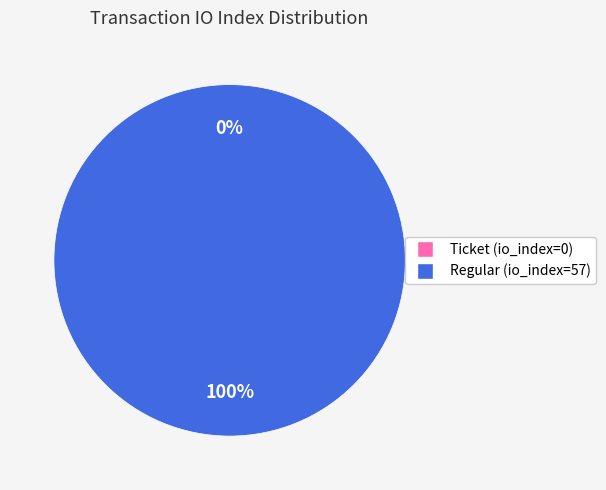

To the nearest percent, what is the average slice percentage?

50%